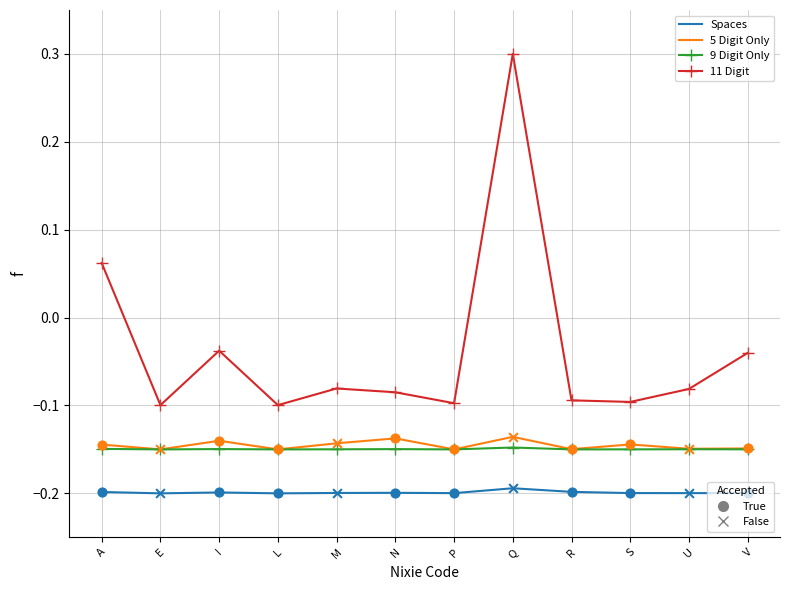

At which category is the sum across all series the highest?

Q